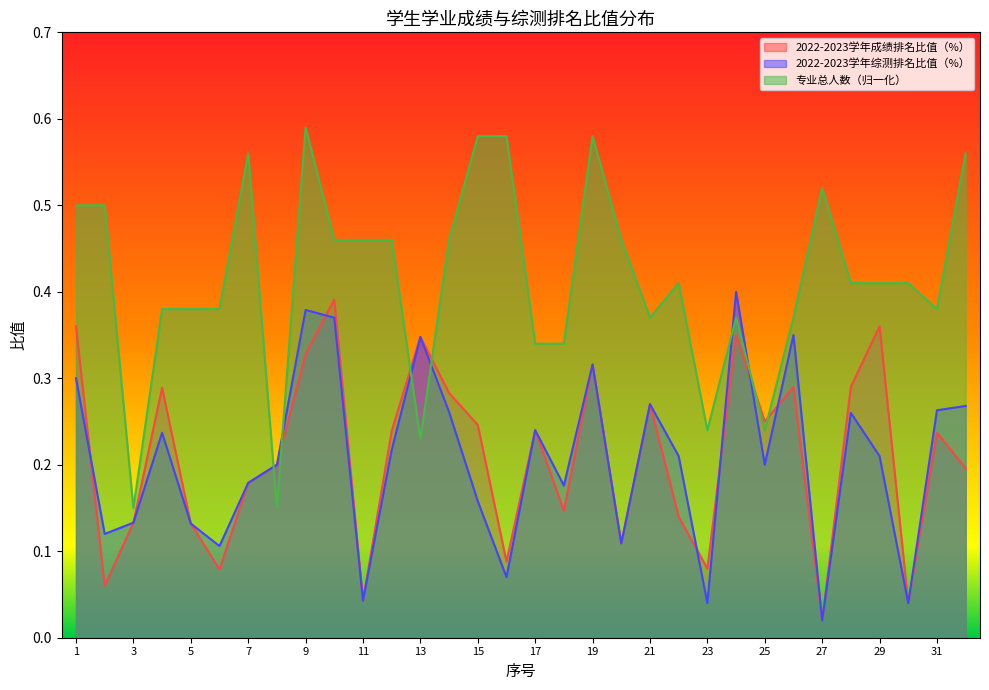

What is the value of the 2022-2023学年成绩排名比值（%） point at the 17th from the left?

0.2